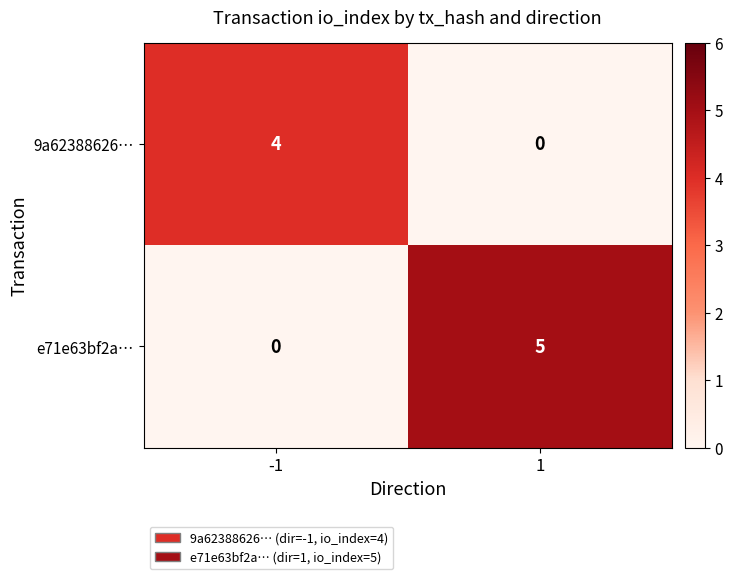

Which series has the largest range (max minus min)?

e71e63bf2a…